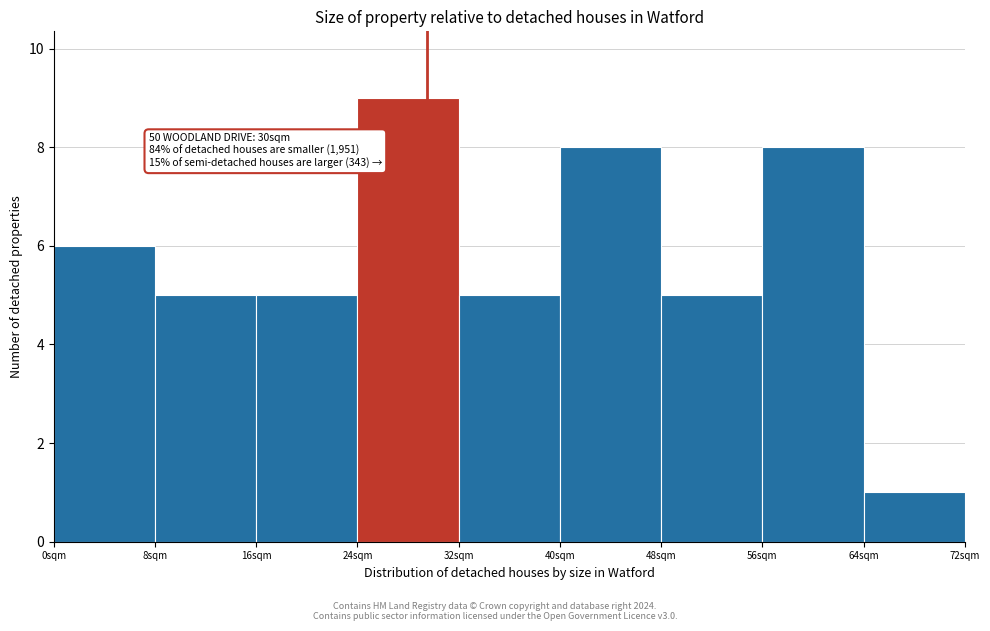

Over which range of the x-axis is the bar tallest?

24 to 32